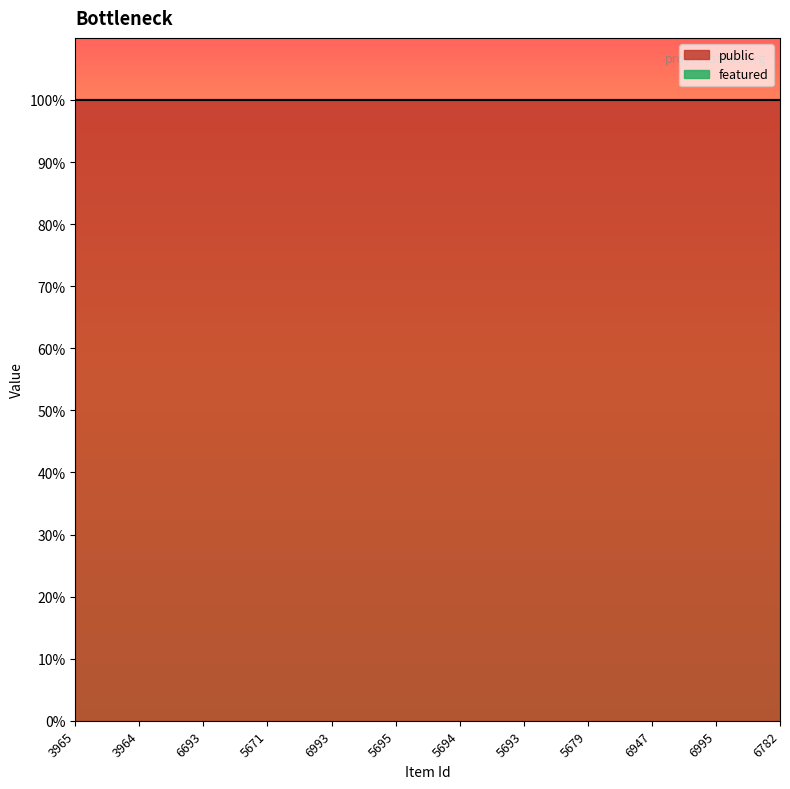

Which has a higher value, 6995 or 6693?

6995